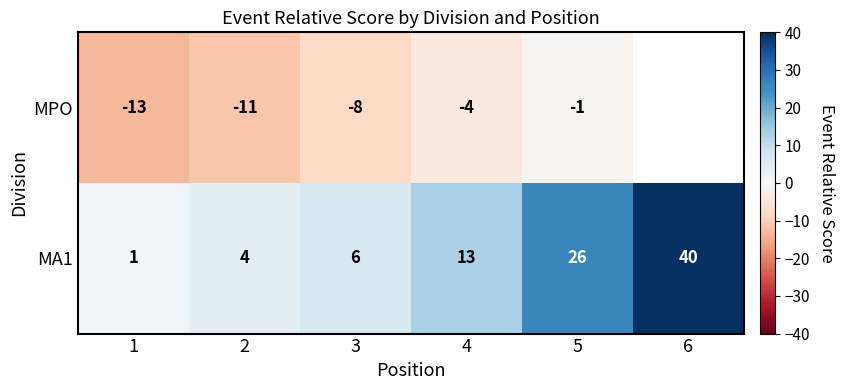

What is the spread (max minus min) of values at 3?

14